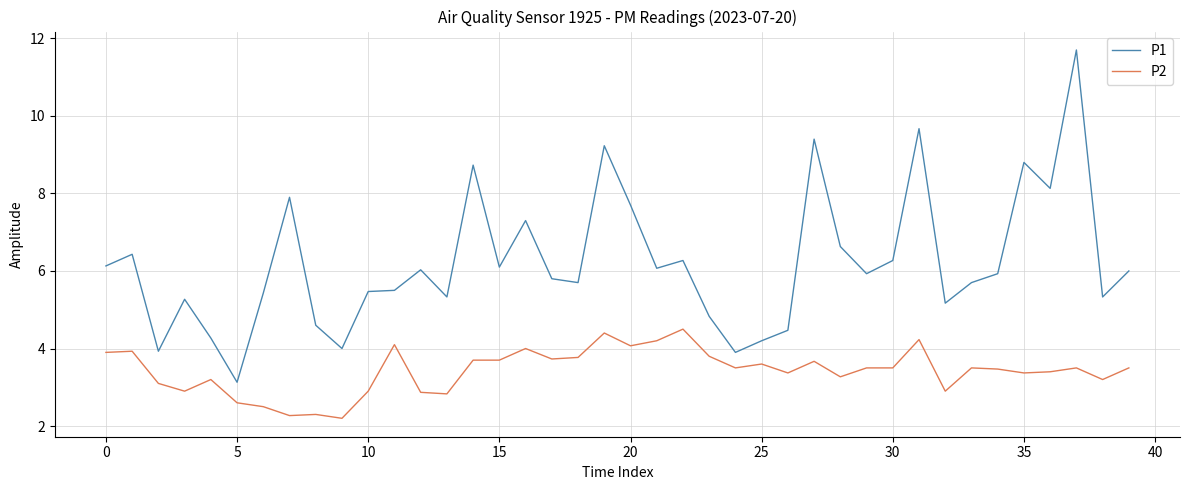

True or false: P1 and P2 intersect in this chart.

False